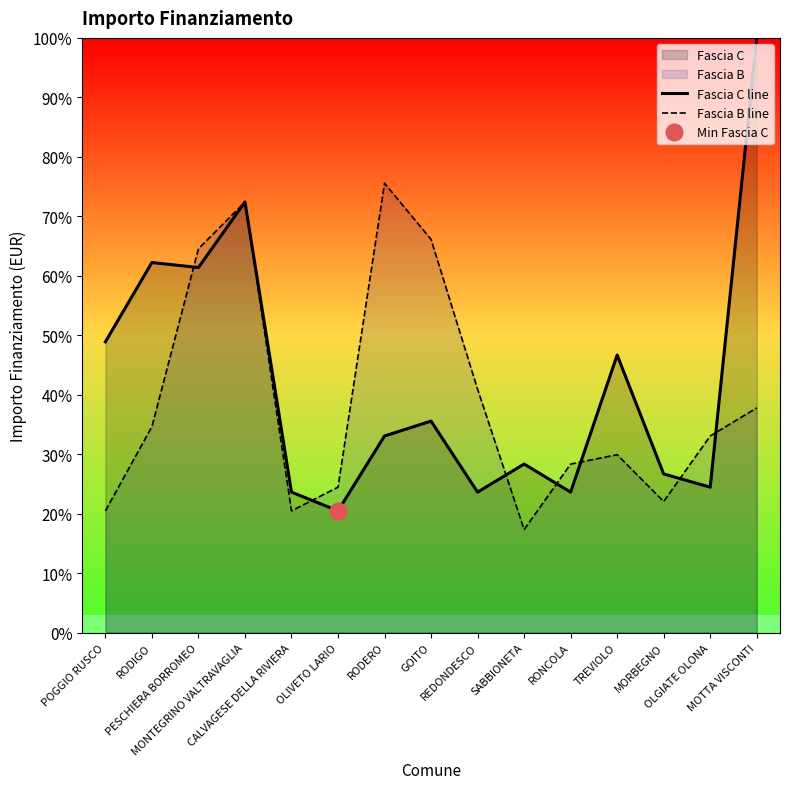

What is the minimum value for Fascia B line?

17.3